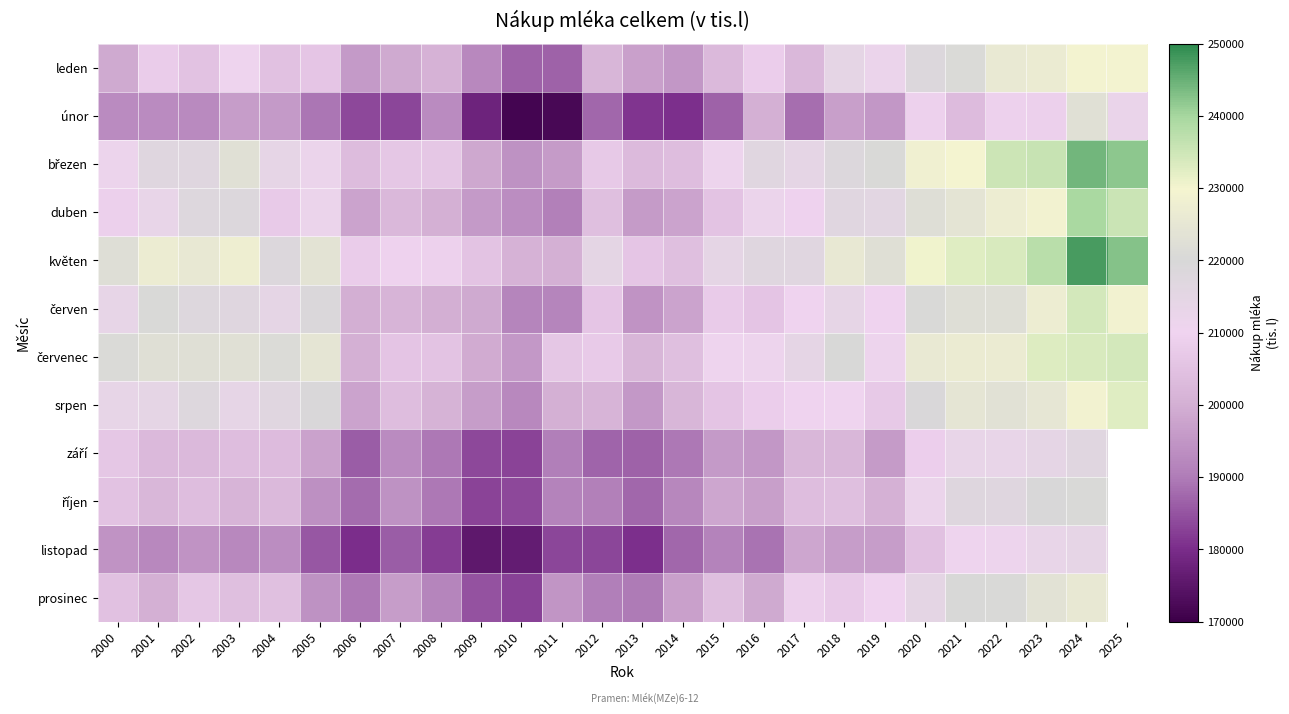

At how many categories does at least one series exceed 219781?

14